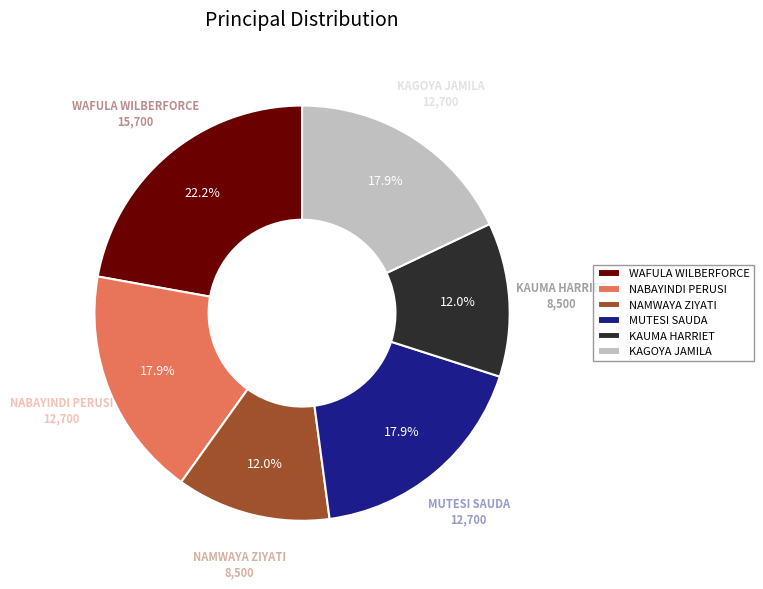

Does KAUMA HARRIET represent more than half of the total?

No